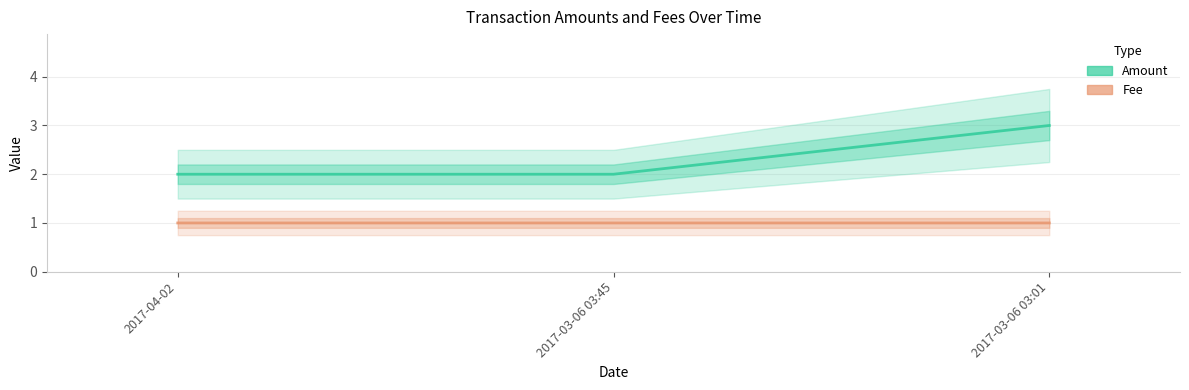

Is the value of Amount at 2017-03-06 03:45 greater than the value of Fee at 2017-03-06 03:01?

Yes